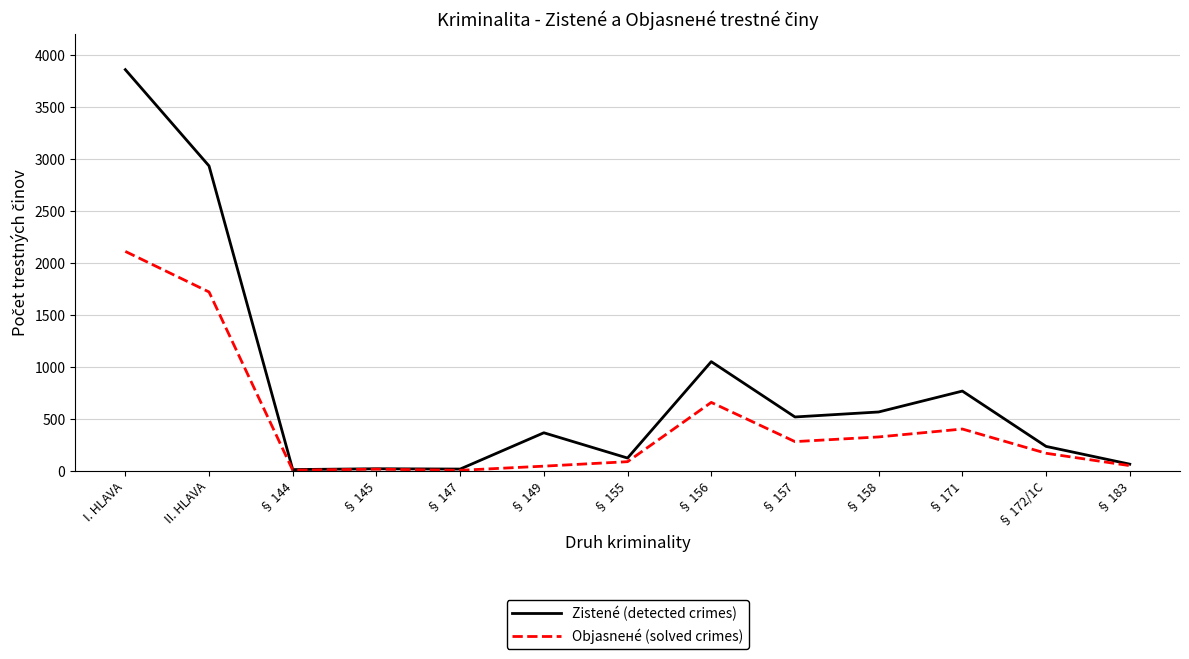

Which series has the largest total across all categories?

Zistené (detected crimes)